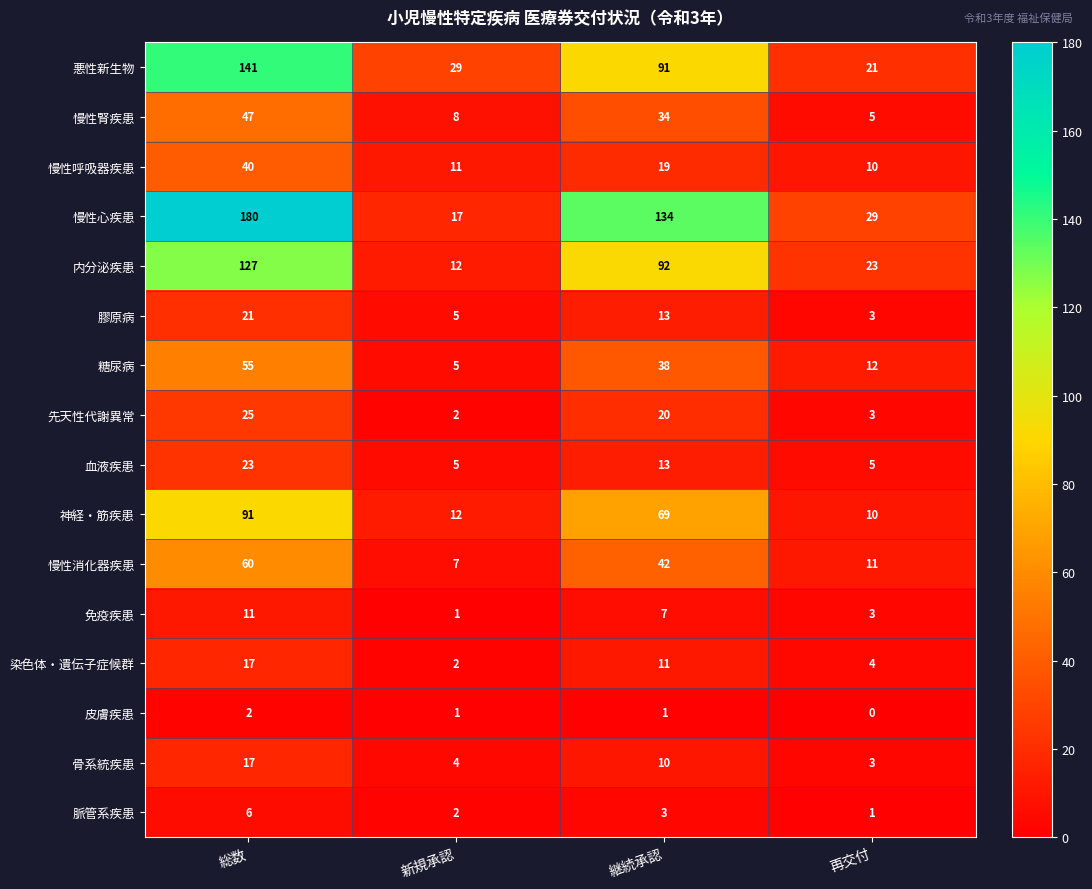

Which series changed the most between 総数 and 再交付?

慢性心疾患